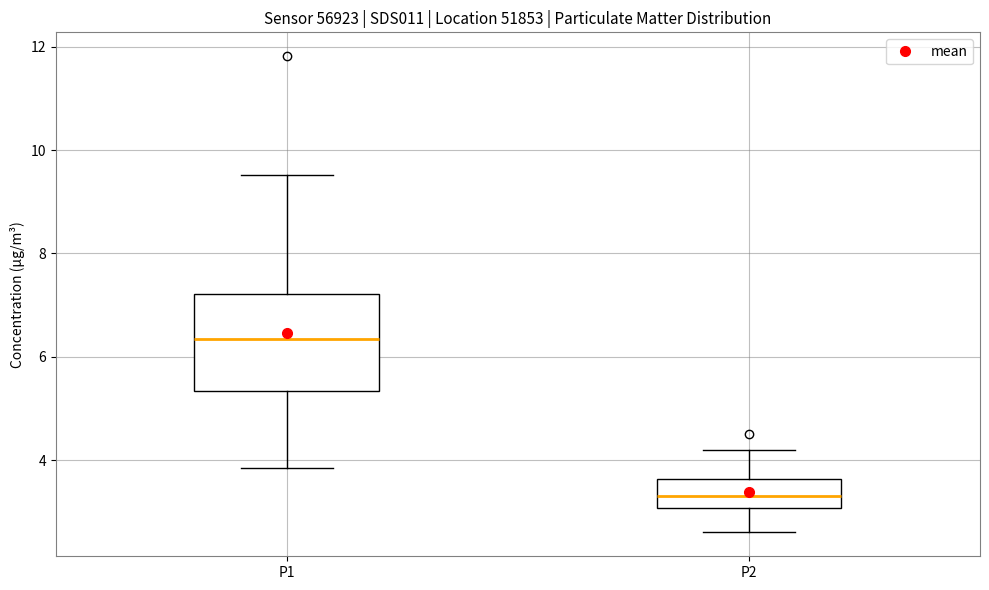

Which box's median line is the highest?

P1